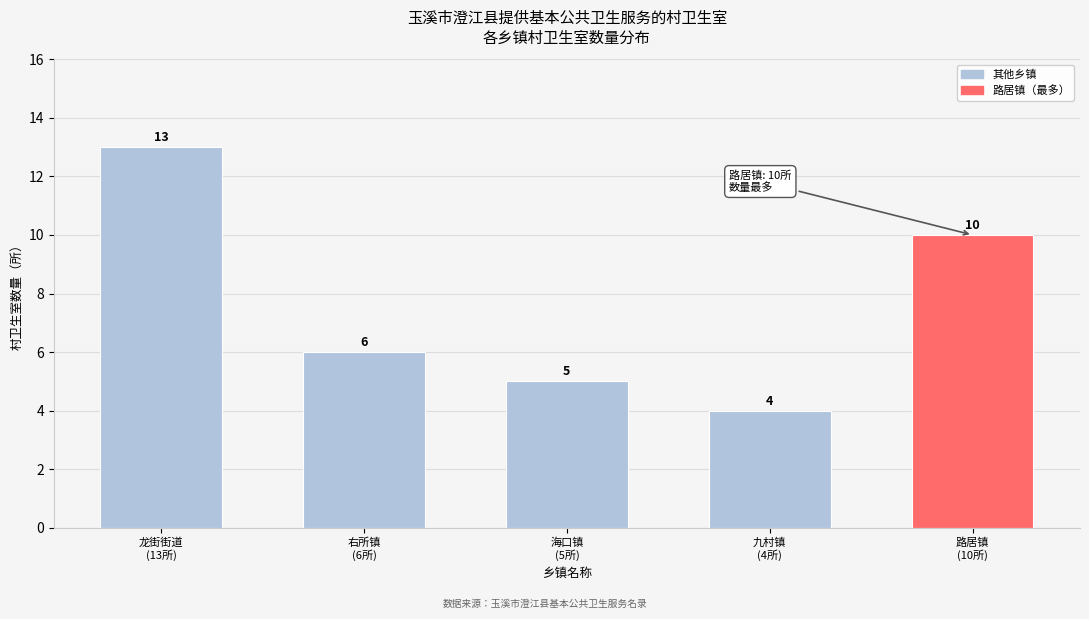

Reading left to right, list all the values displayed in this chart.

13	6	5	4	10